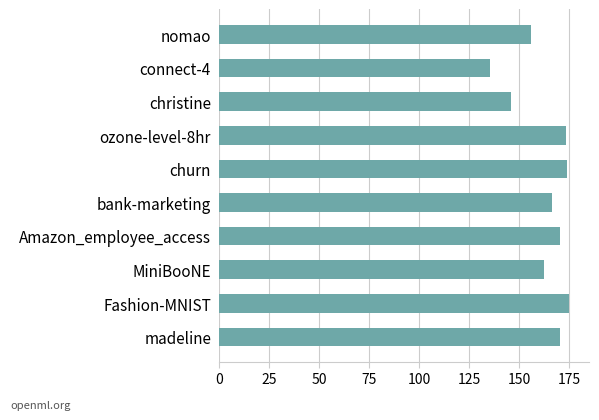

What is the average value?

163.0